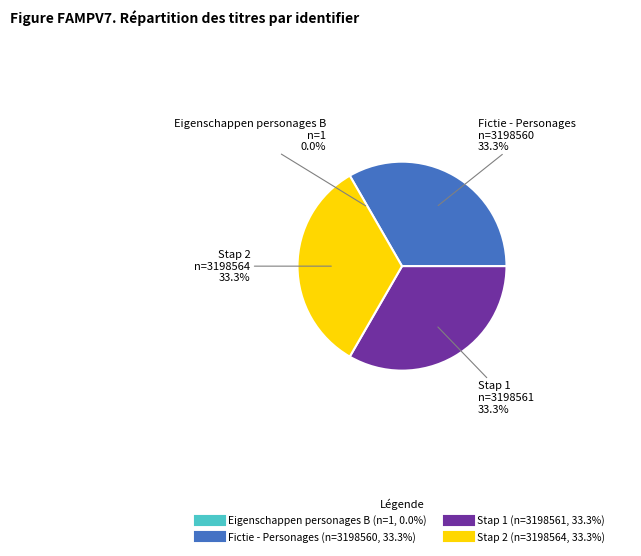

To the nearest percent, what is the combined percentage of Stap 2 and Fictie - Personages?

67%